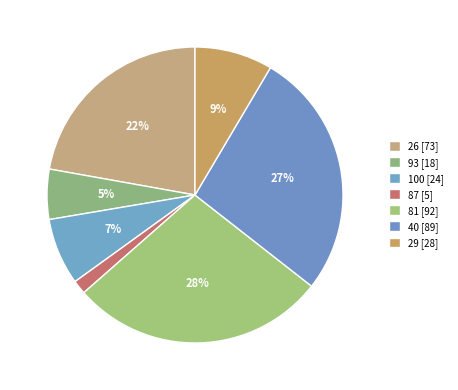

Approximately how many times larger is the value at 87 compared to 81?

0.1